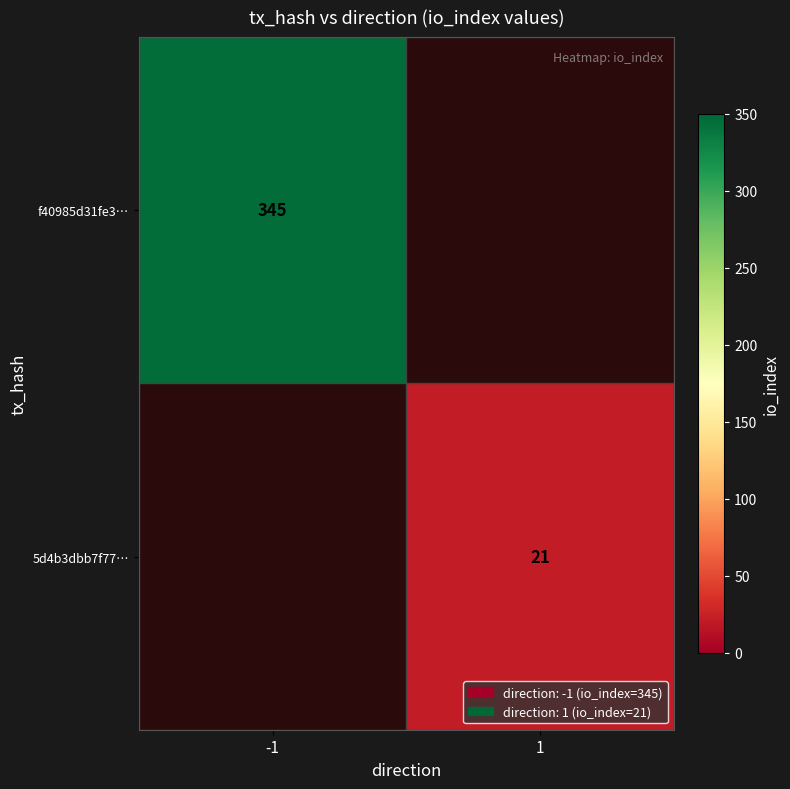

The value of f40985d31fe3… at -1 is 345. True or false?

True